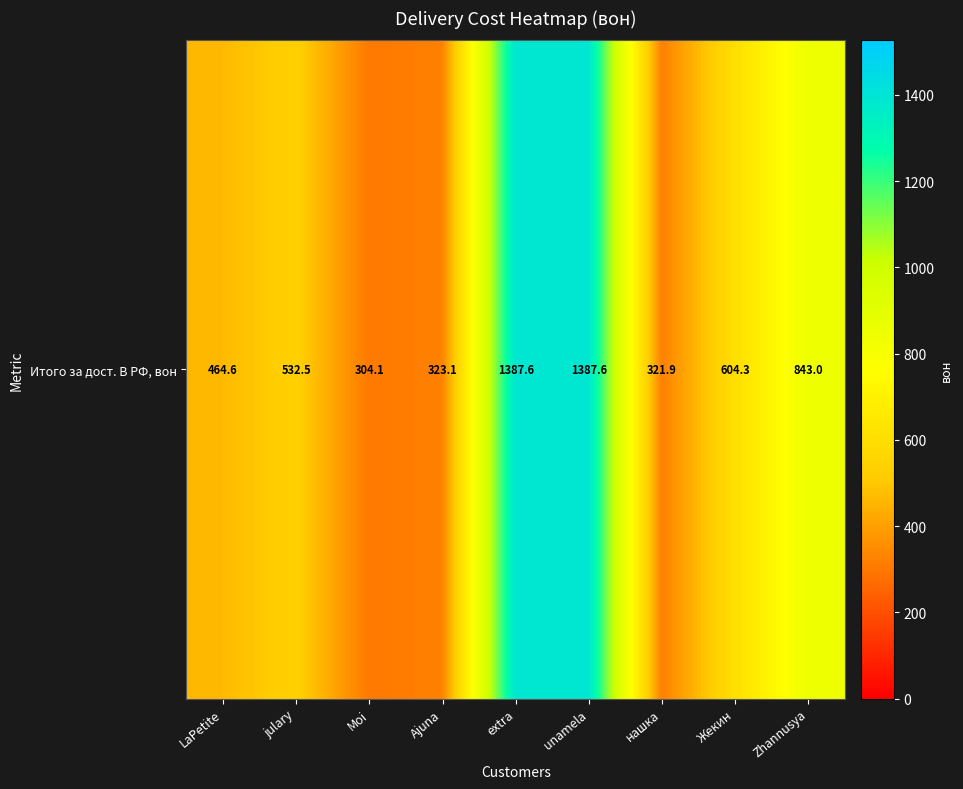

Which category has the lowest value across all series?

Moi